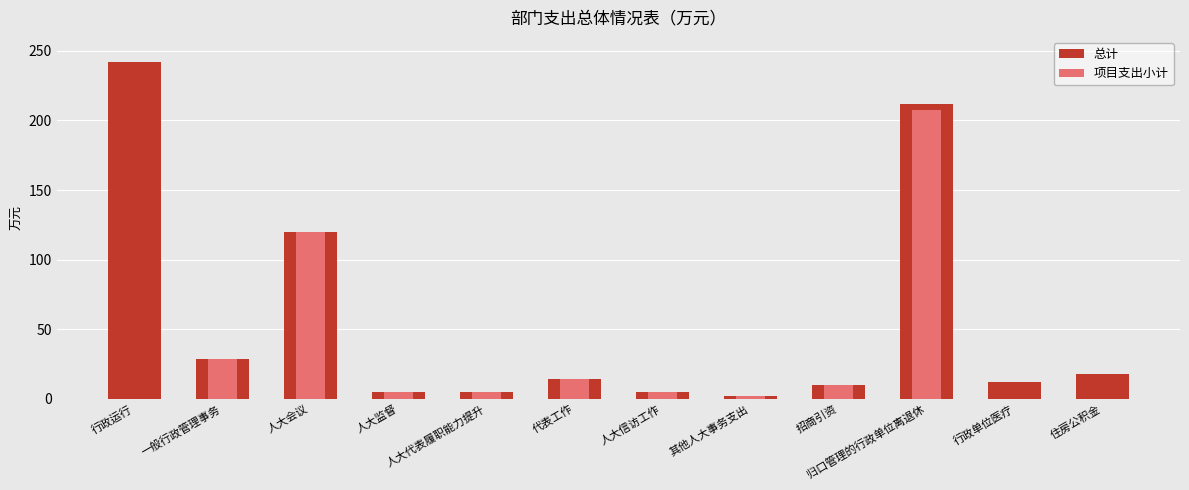

What is the average value of the 项目支出小计 series?

33.1